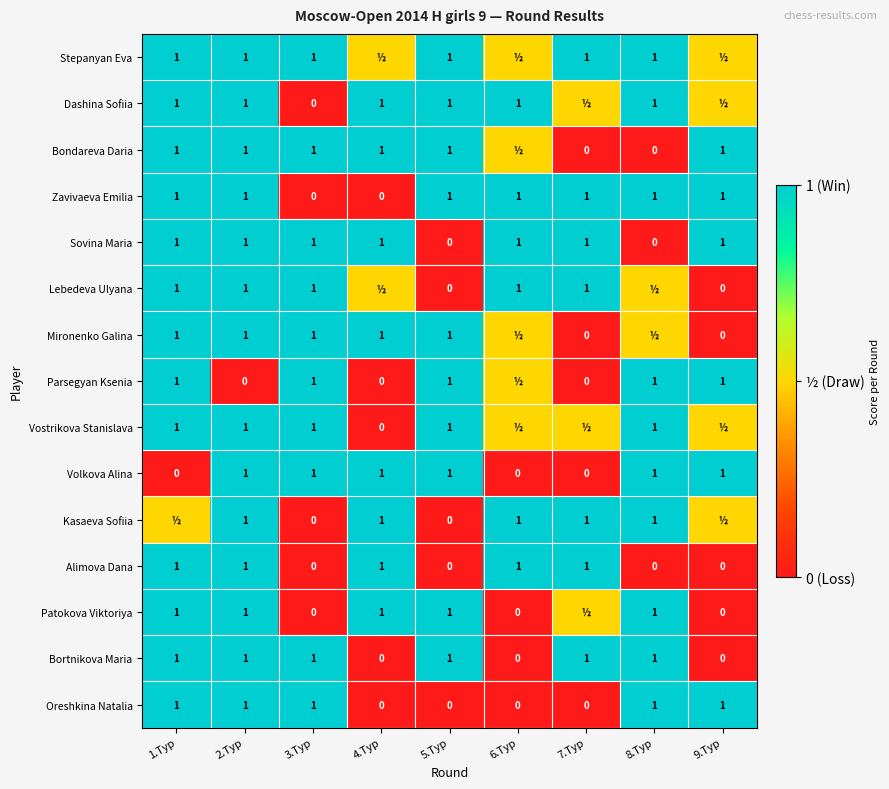

The value of Sovina Maria at 6.Тур is 1.0. True or false?

True